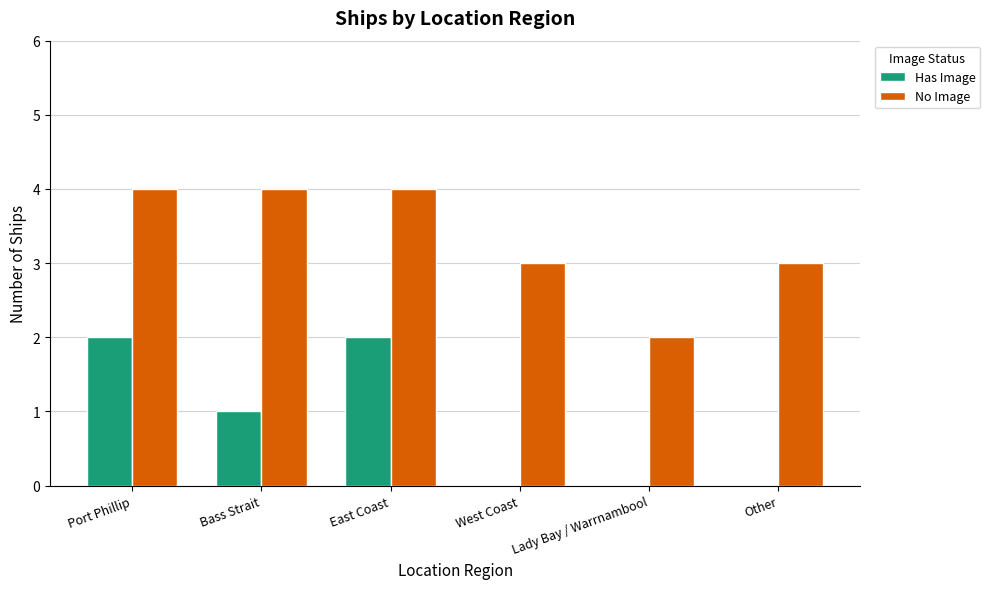

The value of Has Image at Other is -1. True or false?

False